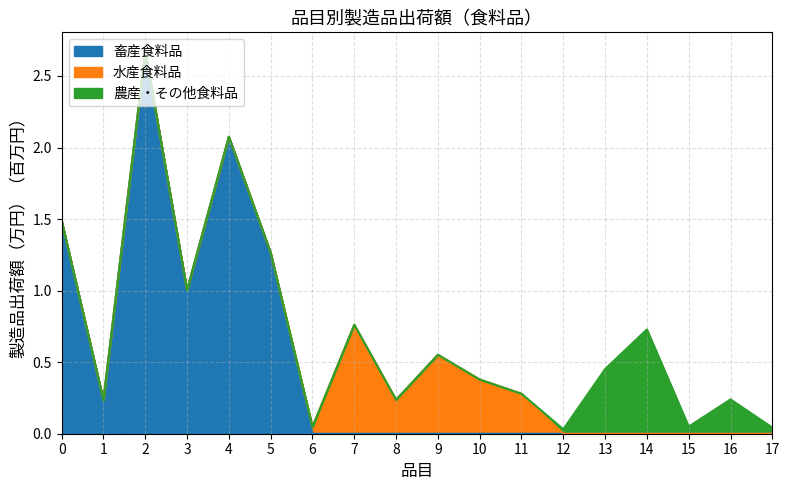

What is the value of the 8th point from the left?

0.8